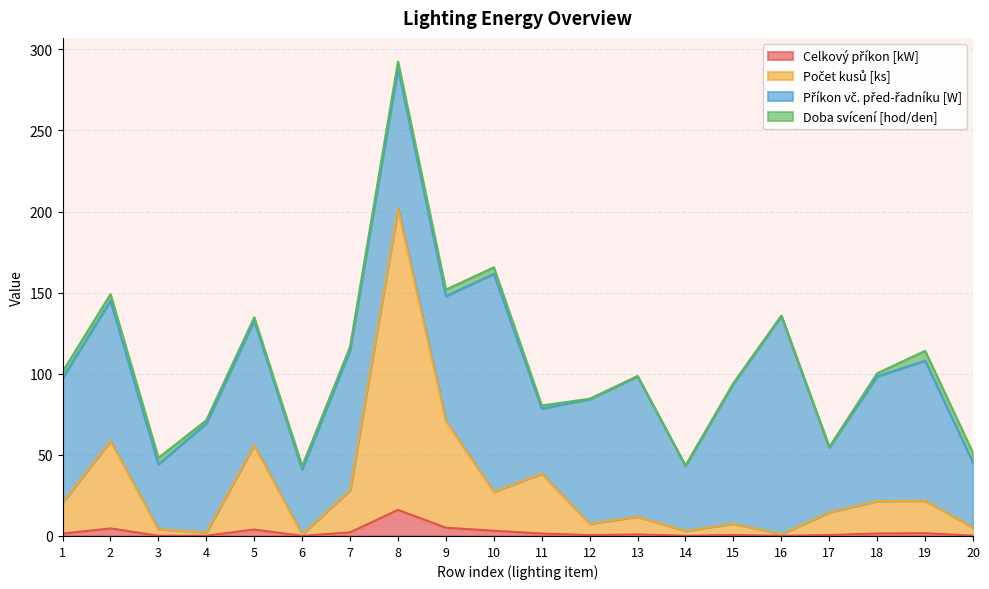

At which category is the sum across all series the highest?

8